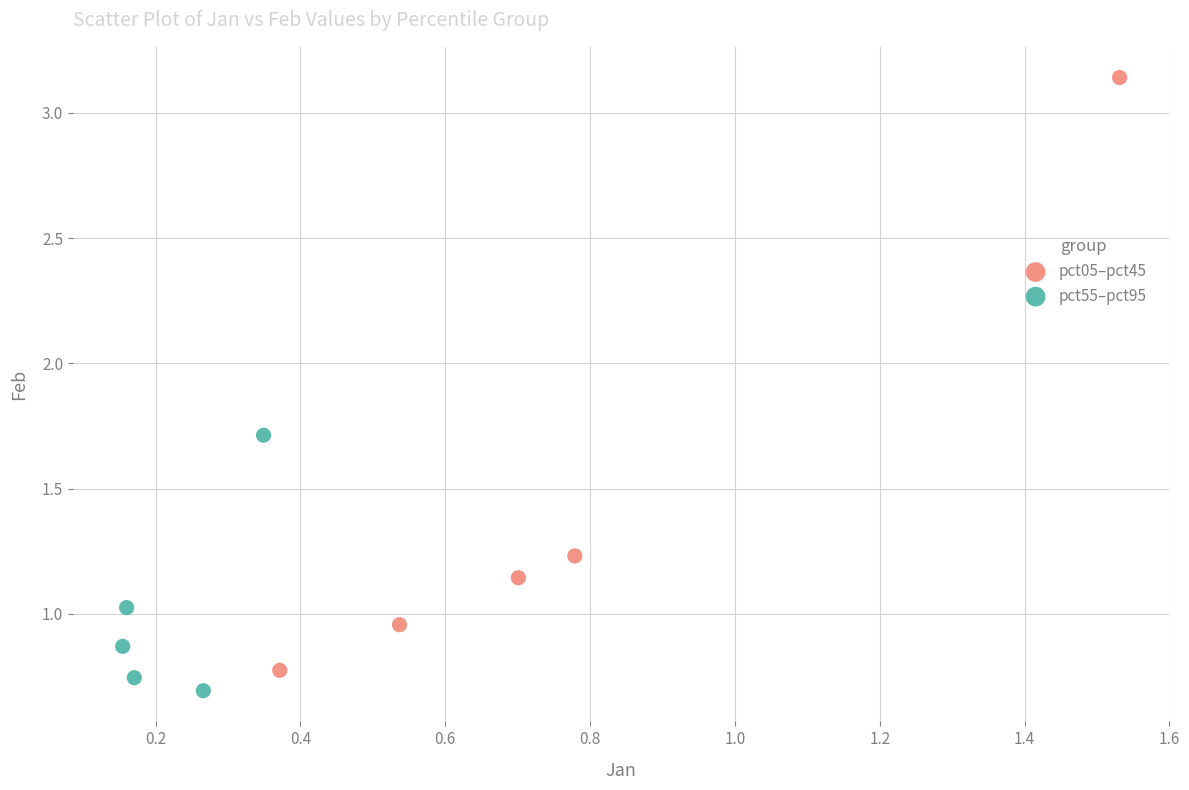

Which series has the widest spread of Y values?

pct05–pct45